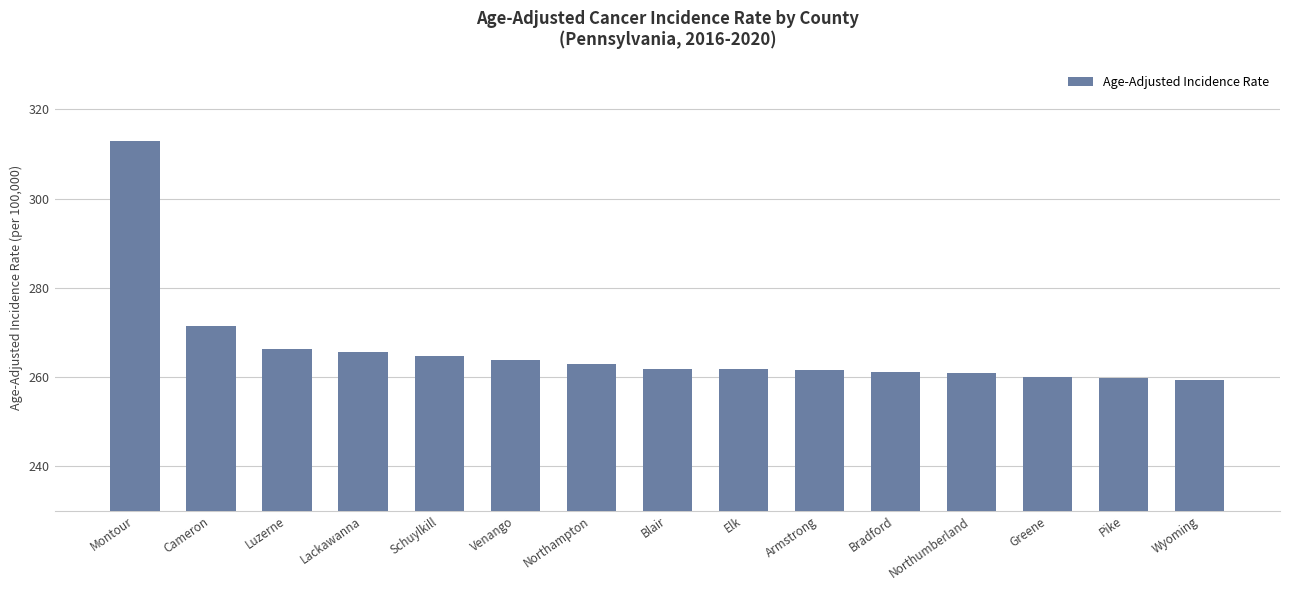

What is the maximum value shown in the chart?

313.0